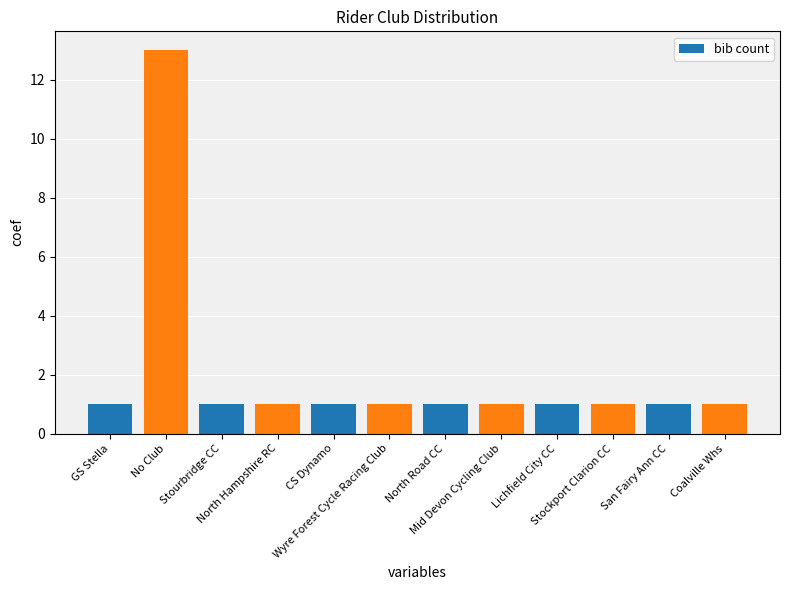

What is the greatest value displayed?

13